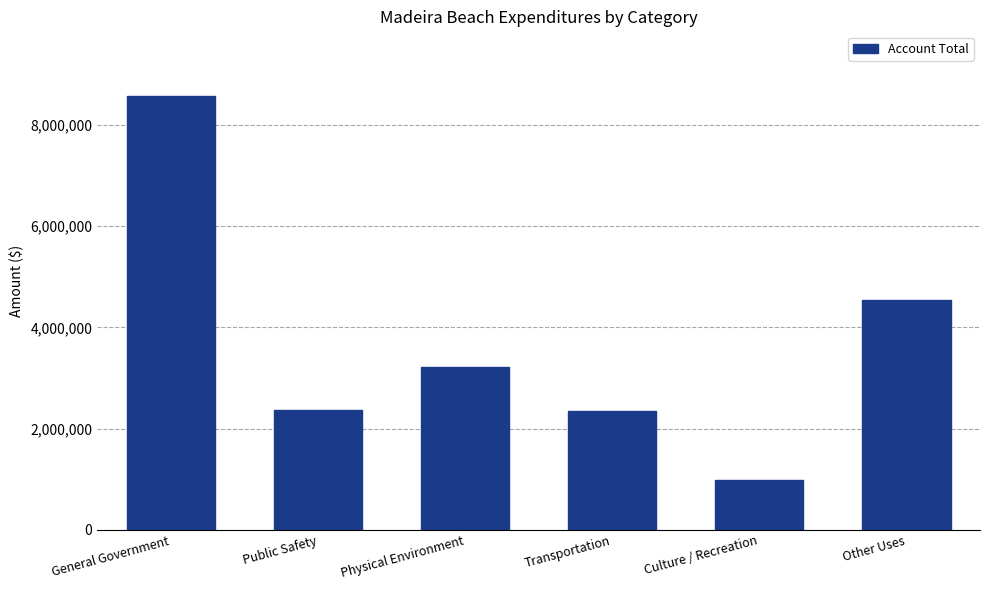

What value does the data have at Physical Environment, to the nearest 100?

3218100